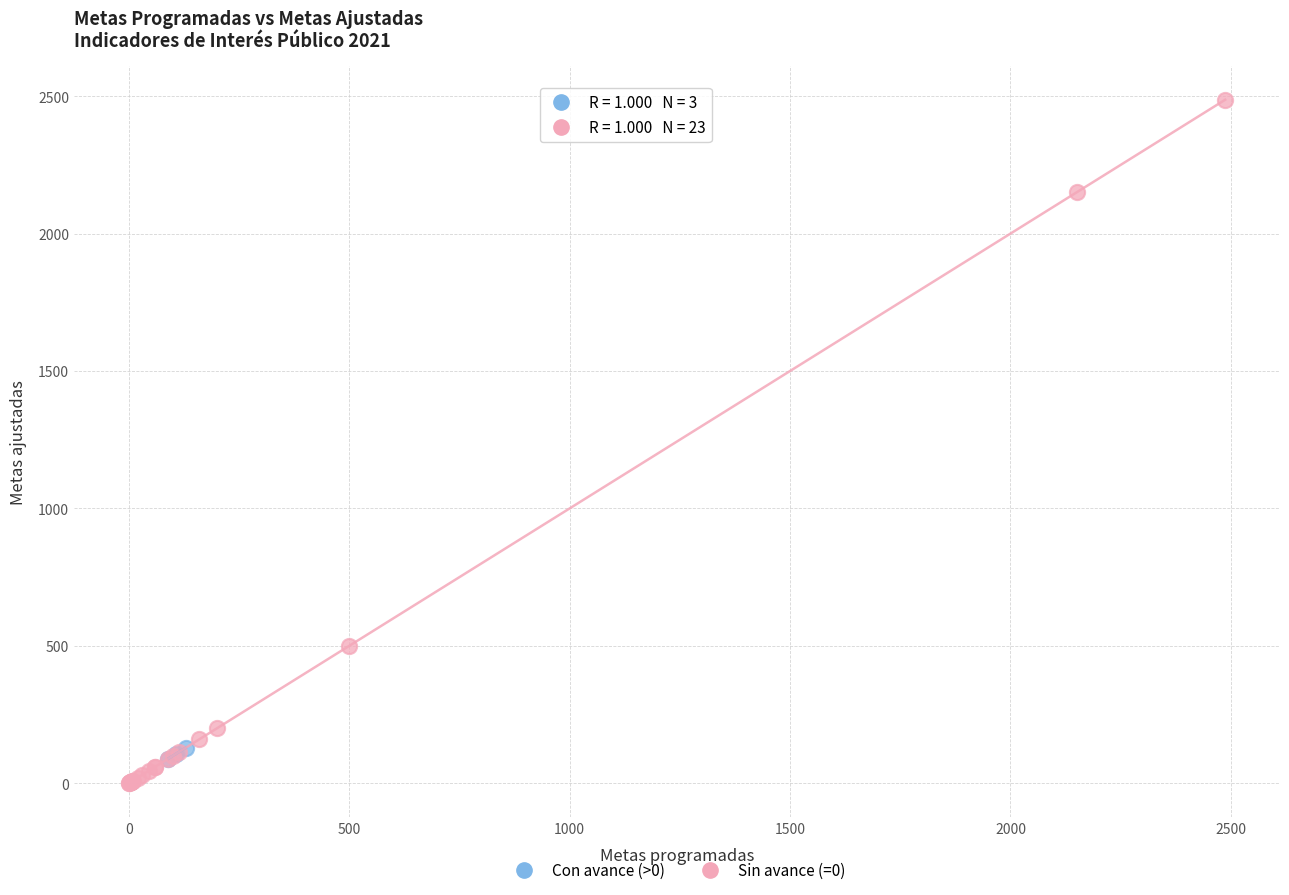

Which series has the largest Y range (max minus min)?

Sin avance (=0)